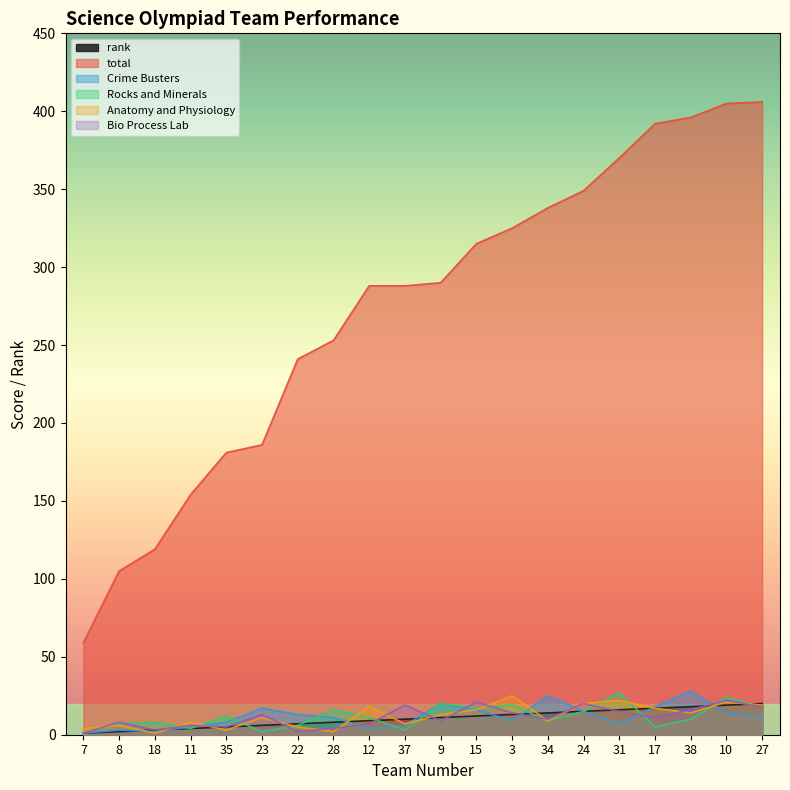

Which series has the largest total across all categories?

total